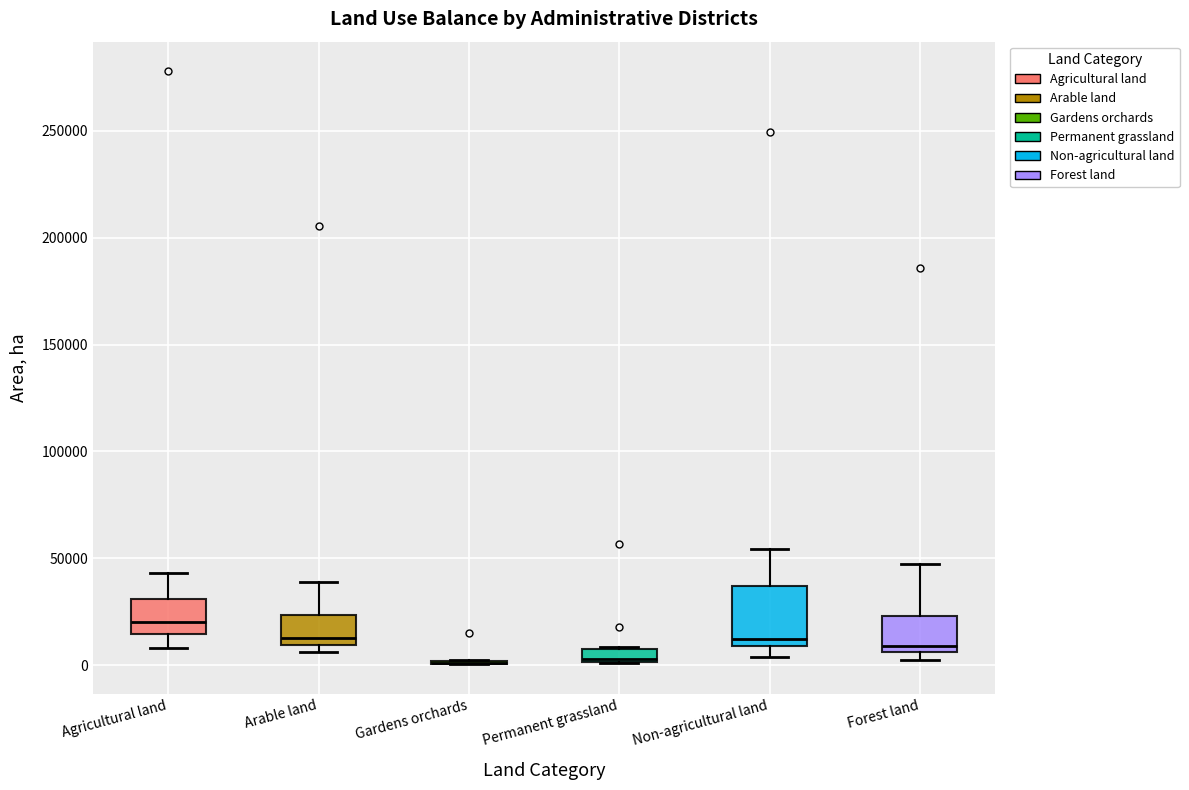

Which box is the tallest, from its lower edge to its upper edge?

Non-agricultural land